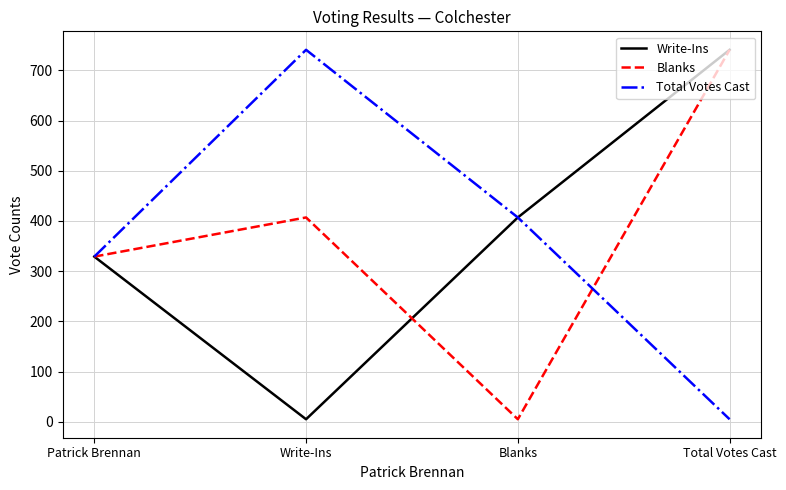

What is the difference between the second highest and second lowest values in the Write-Ins series?

78